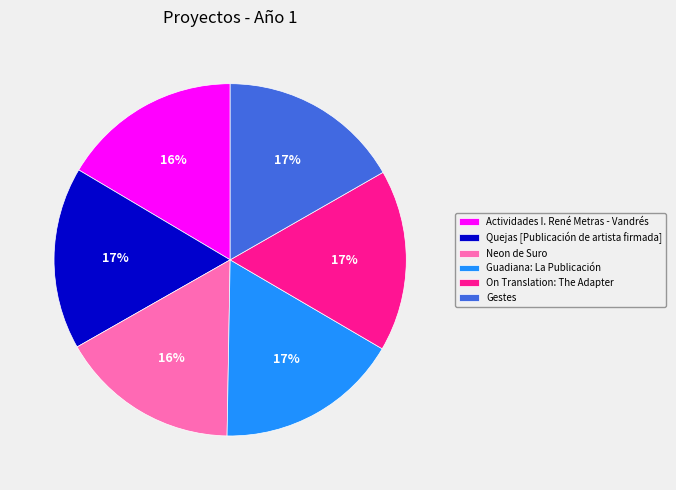

What percentage is the Guadiana: La Publicación slice, to the nearest percent?

17%